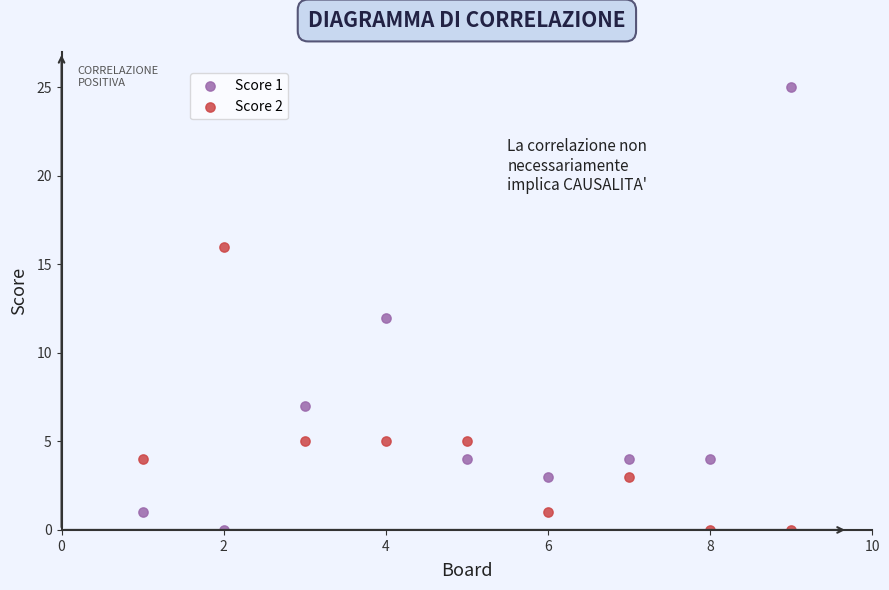

Across all data points, what is the range of Y values (max minus min)?

25